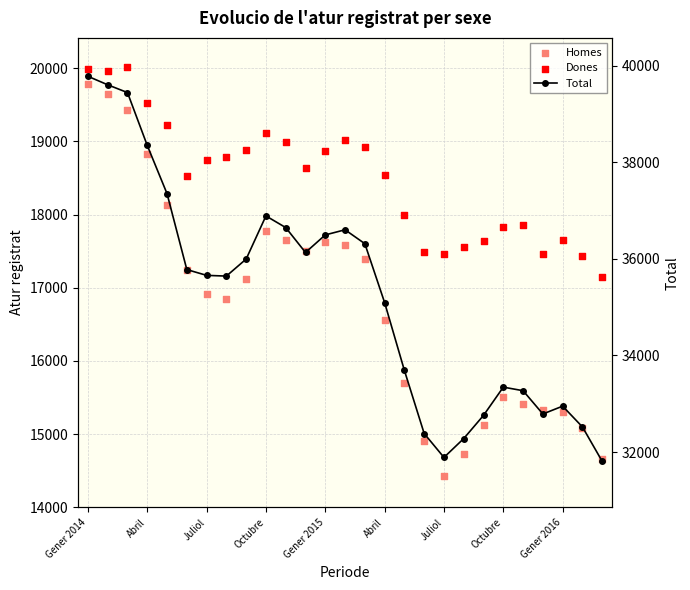

Which series reaches the minimum Y coordinate?

Homes